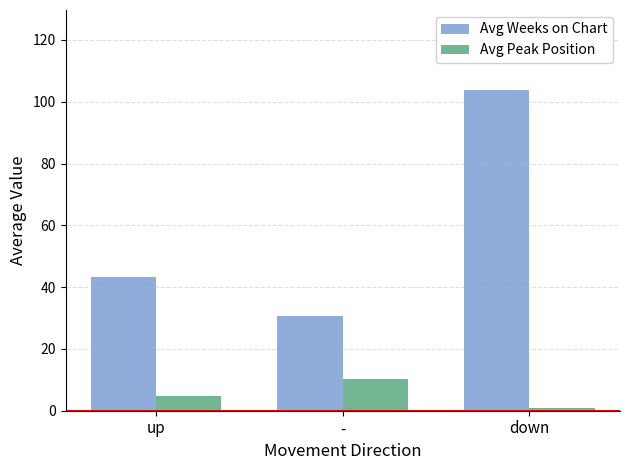

Reading left to right, extract all data points from this chart.

Avg Weeks on Chart: 43.2	30.8	103.8
Avg Peak Position: 4.8	10.3	1.0